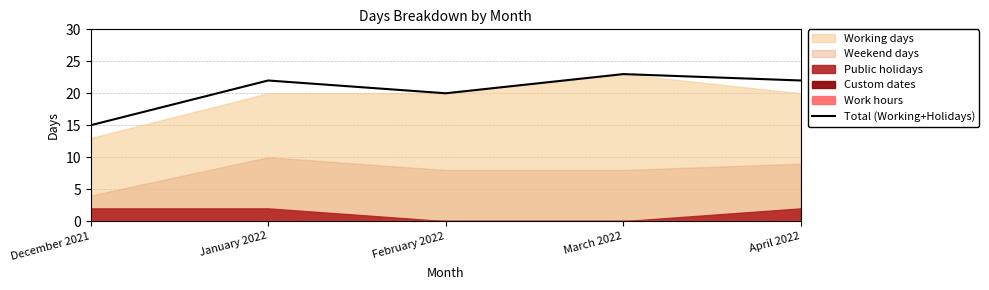

What is the label of the 5th point from the left?

April 2022